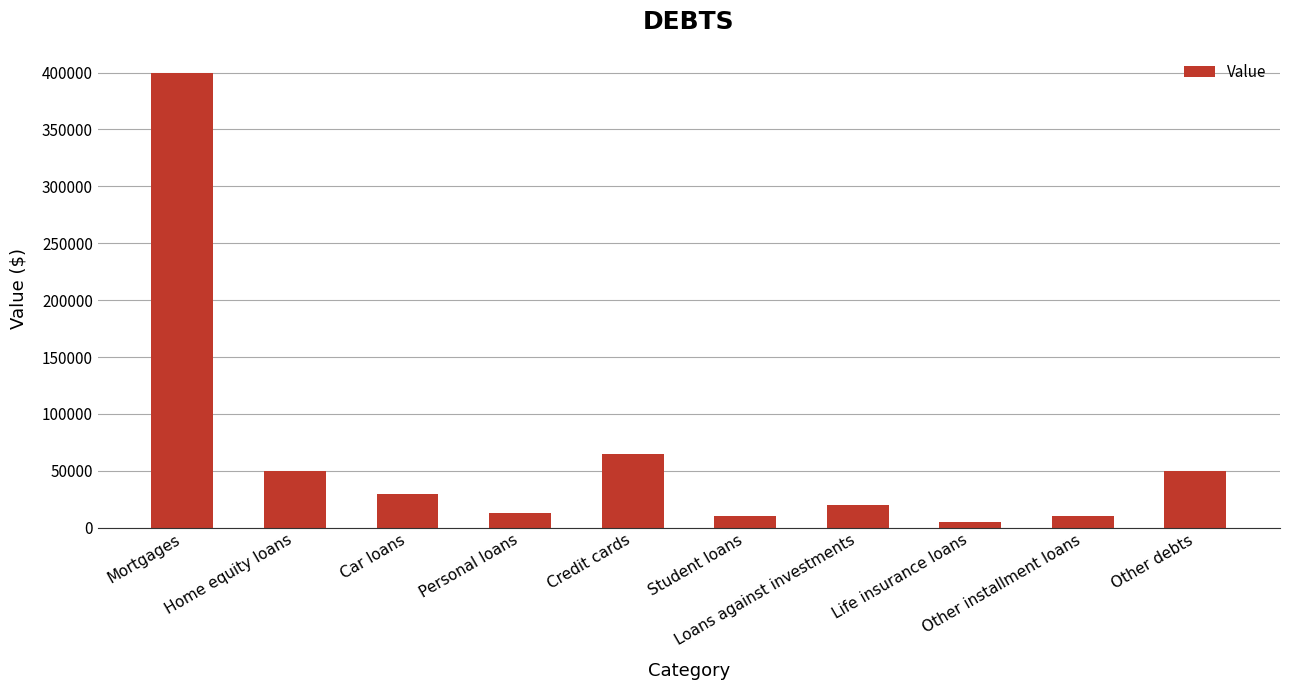

The chart shows a value of 70405 at Other debts. True or false?

False